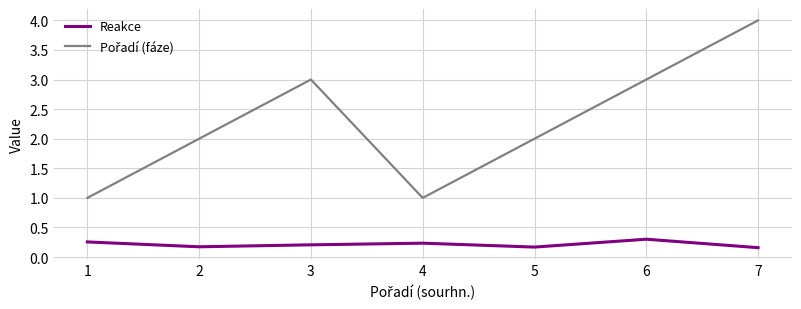

What is the spread (max minus min) of values at 3?

2.8